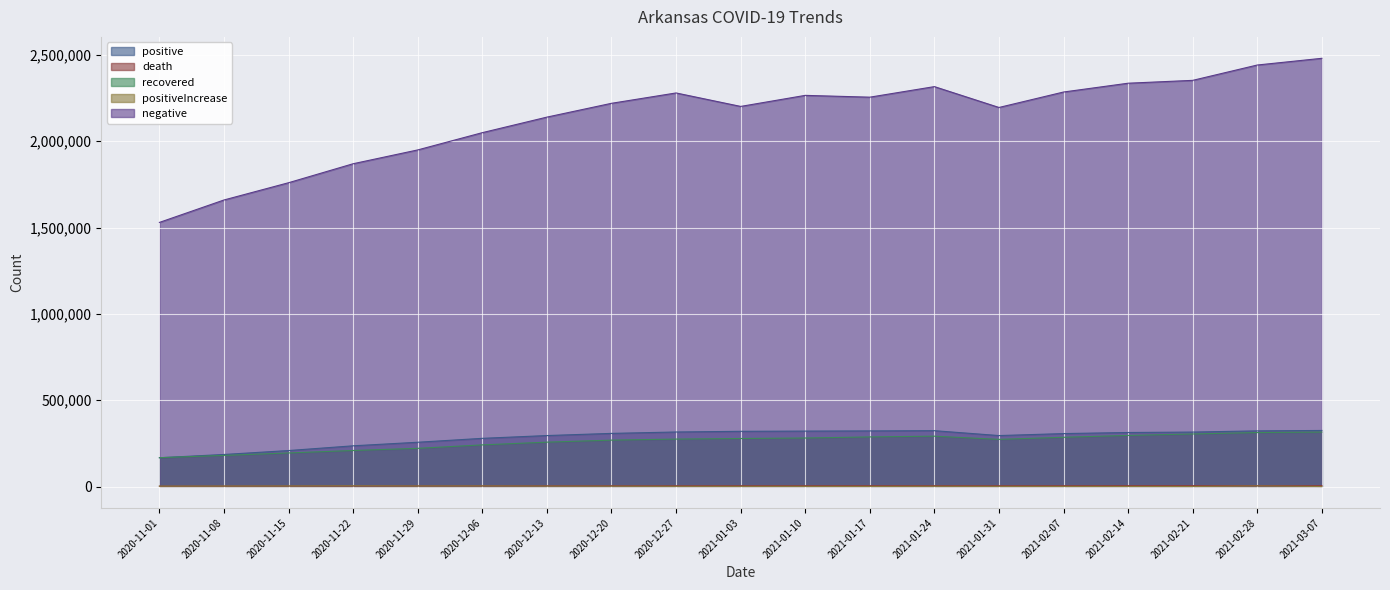

Is the value of death at 2020-12-13 greater than the value of recovered at 2020-11-29?

No